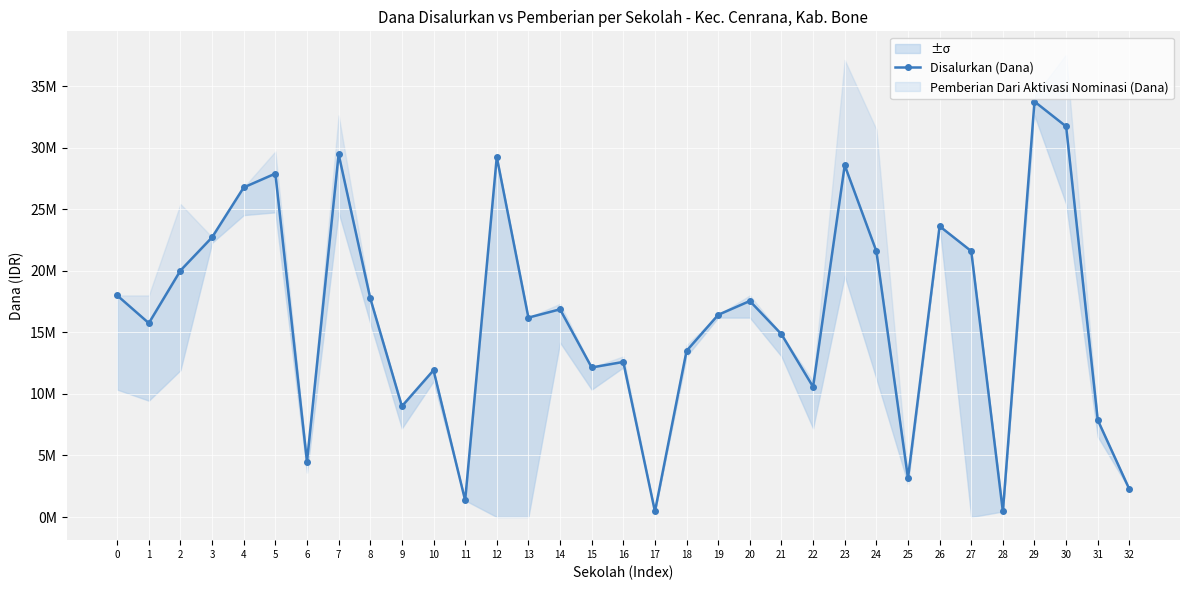

How many lines are shown in the chart?

1